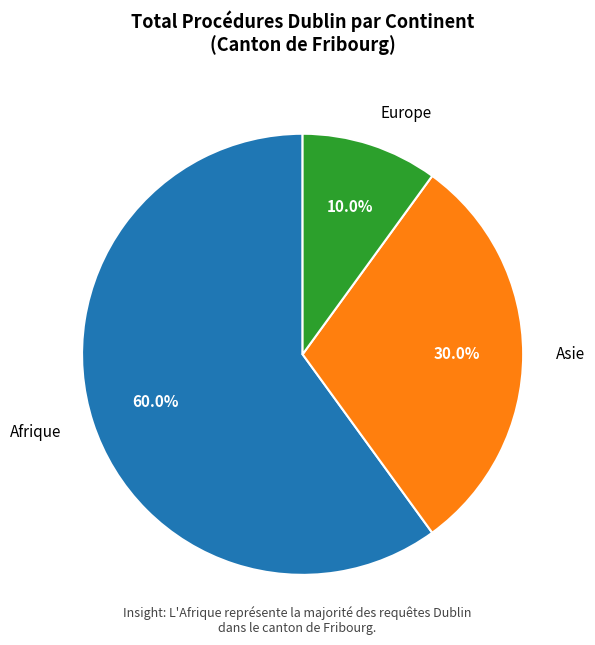

Approximately how many times larger is the value at Afrique compared to Asie?

2.0